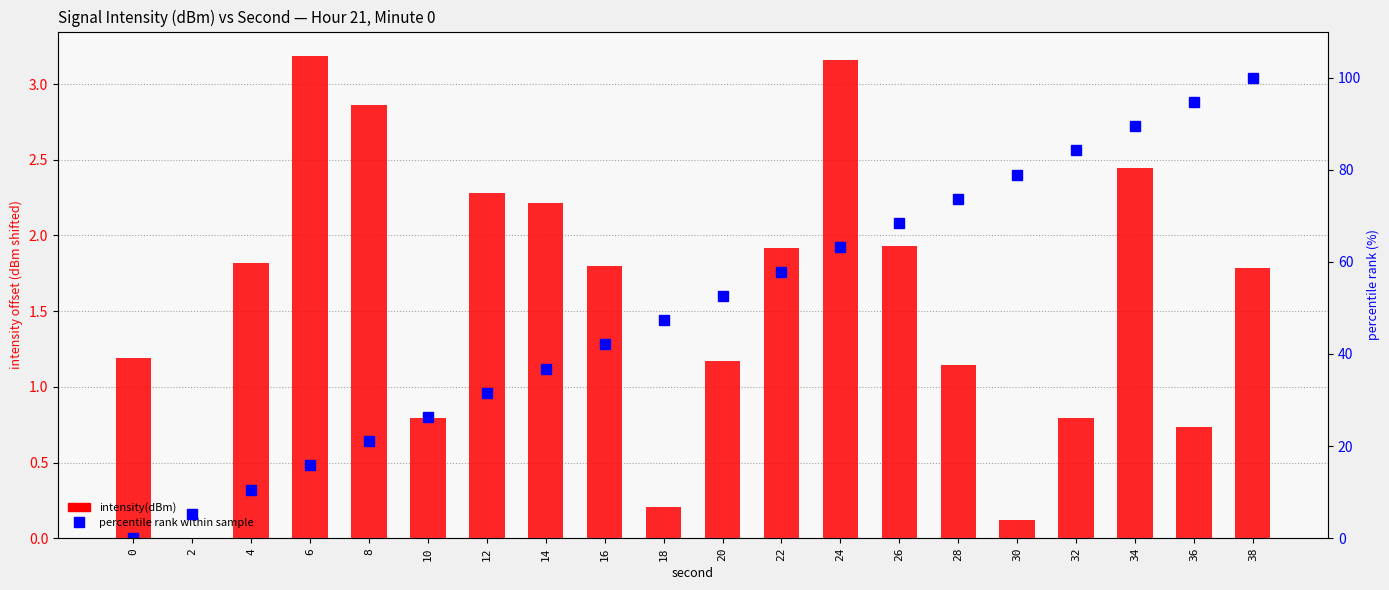

What is the value of the percentile rank within sample bar at the 10th from the left?

47.4